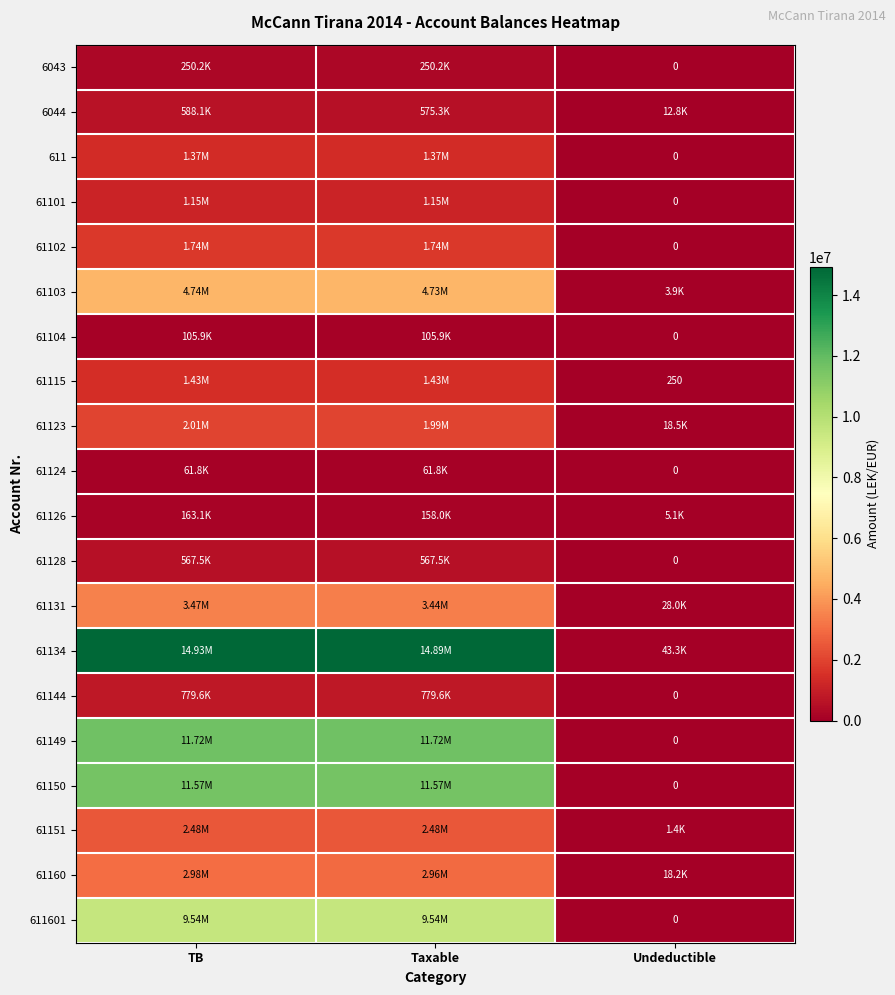

At Taxable, list the series in order from smallest to largest.

61124, 61104, 61126, 6043, 61128, 6044, 61144, 61101, 611, 61115, 61102, 61123, 61151, 61160, 61131, 61103, 611601, 61150, 61149, 61134